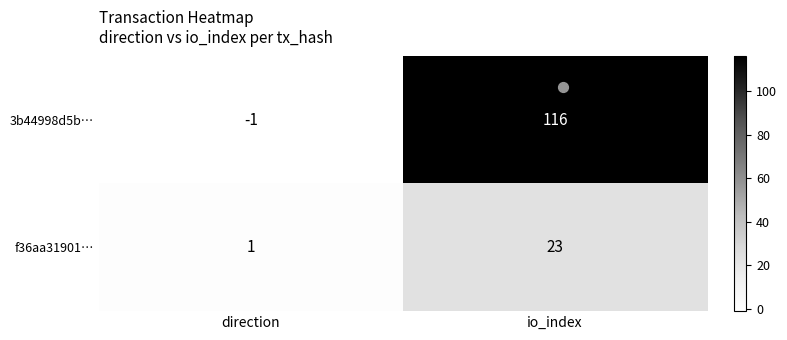

The value of f36aa31901… at direction is 1. True or false?

True